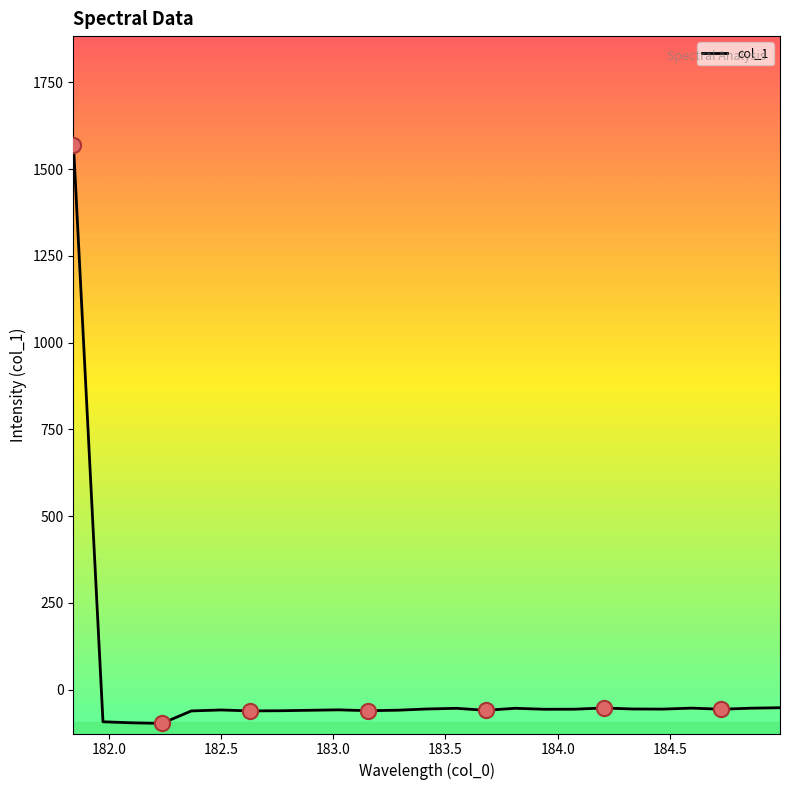

What is the minimum value shown in the chart?

-97.1